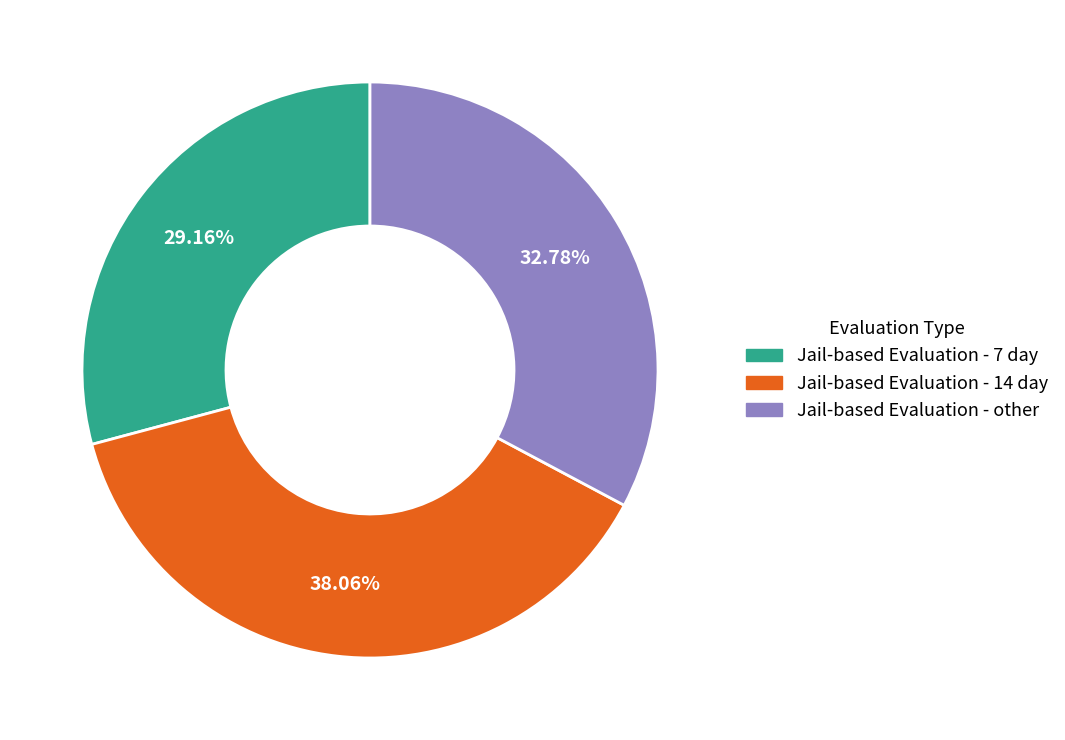

What percentage is NOT represented by Jail-based Evaluation - 14 day?

61.9%